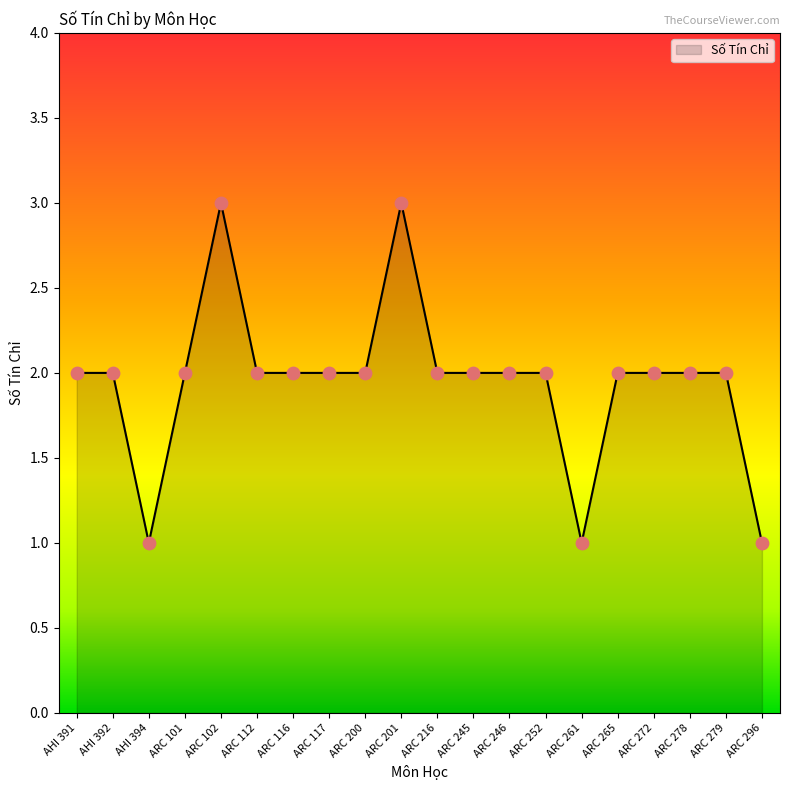

Between ARC 261 and ARC 246, which is larger?

ARC 246